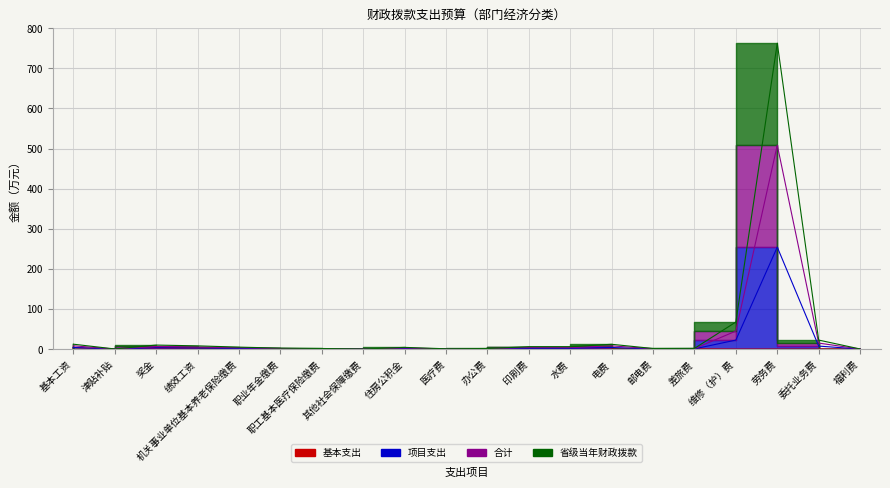

What are all the series names shown in the legend?

基本支出, 项目支出, 合计, 省级当年财政拨款